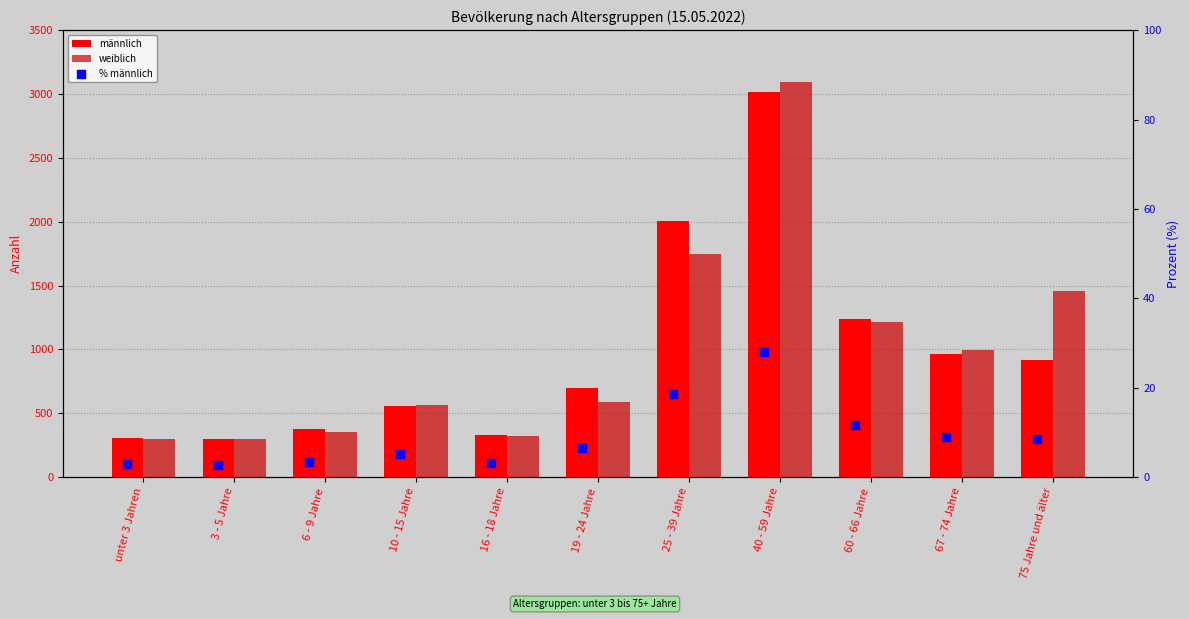

At which category is the sum across all series the highest?

40 - 59 Jahre